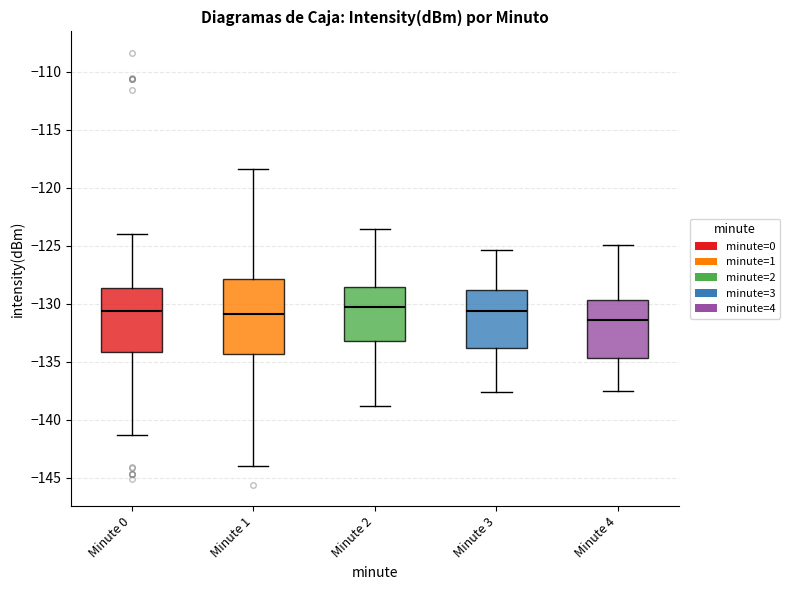

Where does the median line of the box for Minute 2 sit on the y-axis? The values are not printed on the chart, so give them approximately, as read against the axis.

-130.5